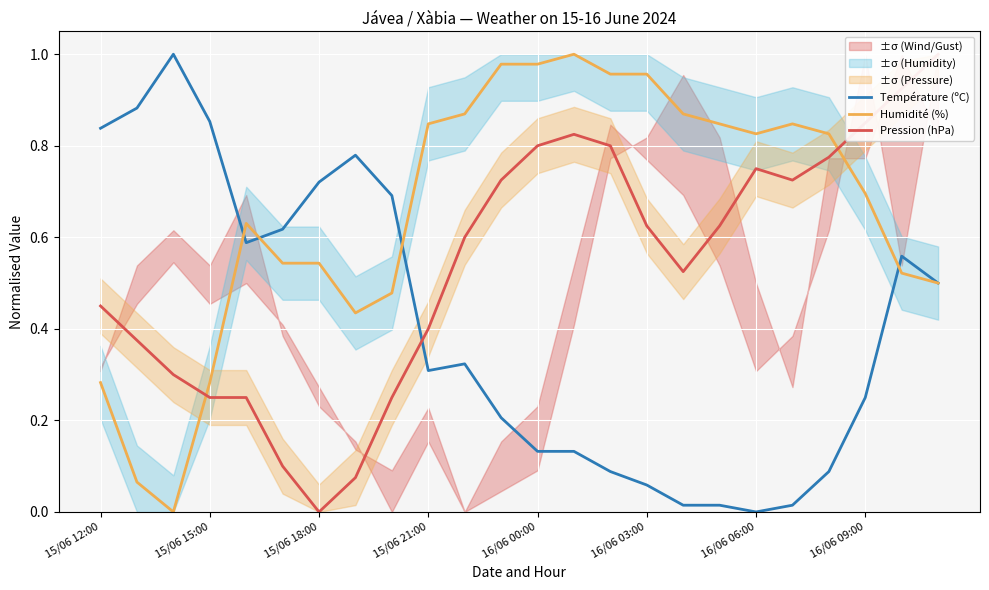

Is it true that Température (ºC) equals 1.2 at 15/06 12:00?

False